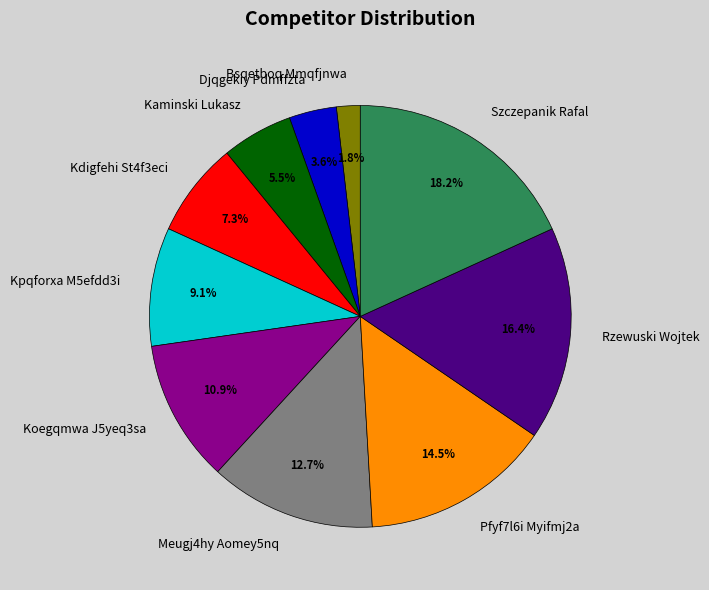

Combined, what portion of the pie is Djqgekiy Pdmffzta and Rzewuski Wojtek?

20.0%